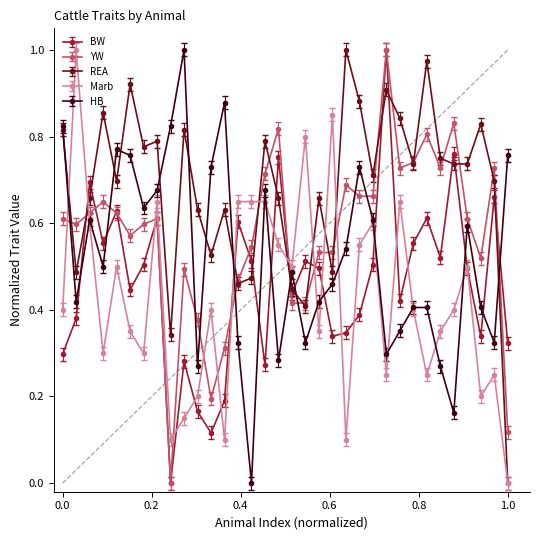

What are all the series names shown in the legend?

BW, YW, REA, Marb, HB